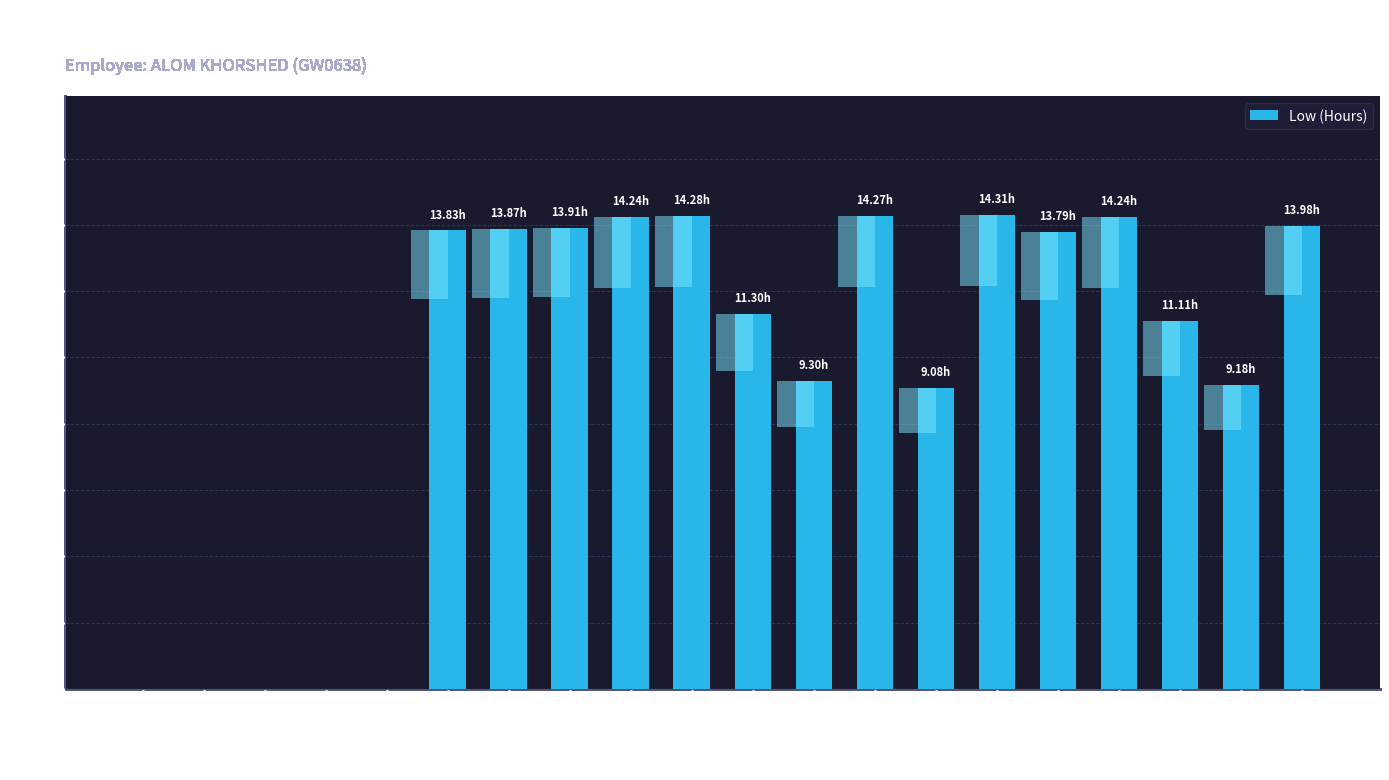

List the labels in order of value, smallest first.

29-Wed, 30-Thu, 31-Fri, 1-Sat, 2-Sun, 11-Tue, 16-Sun, 9-Sun, 15-Sat, 8-Sat, 13-Thu, 3-Mon, 4-Tue, 5-Wed, 17-Mon, 6-Thu, 14-Fri, 10-Mon, 7-Fri, 12-Wed